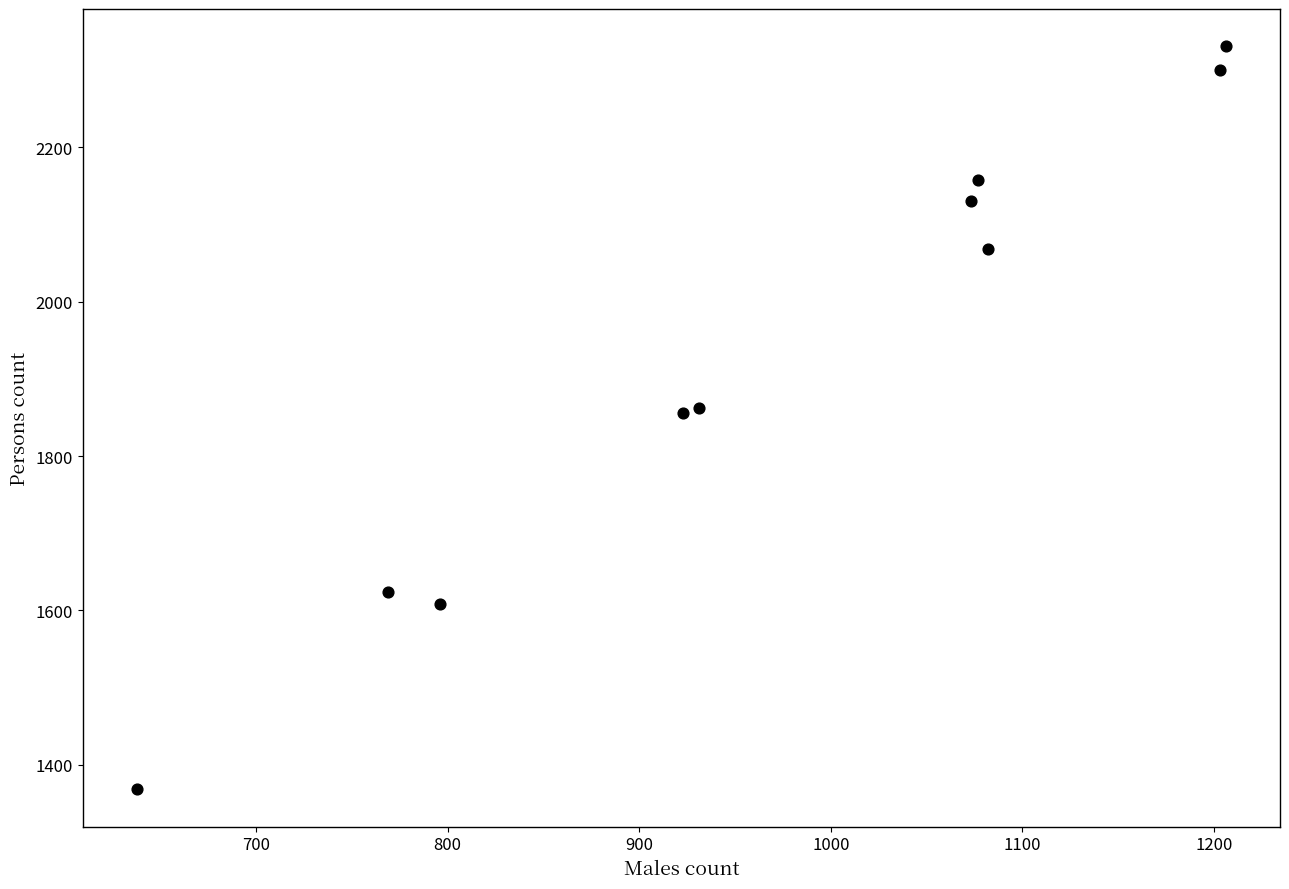

What is the range of X values (max minus min)?

568